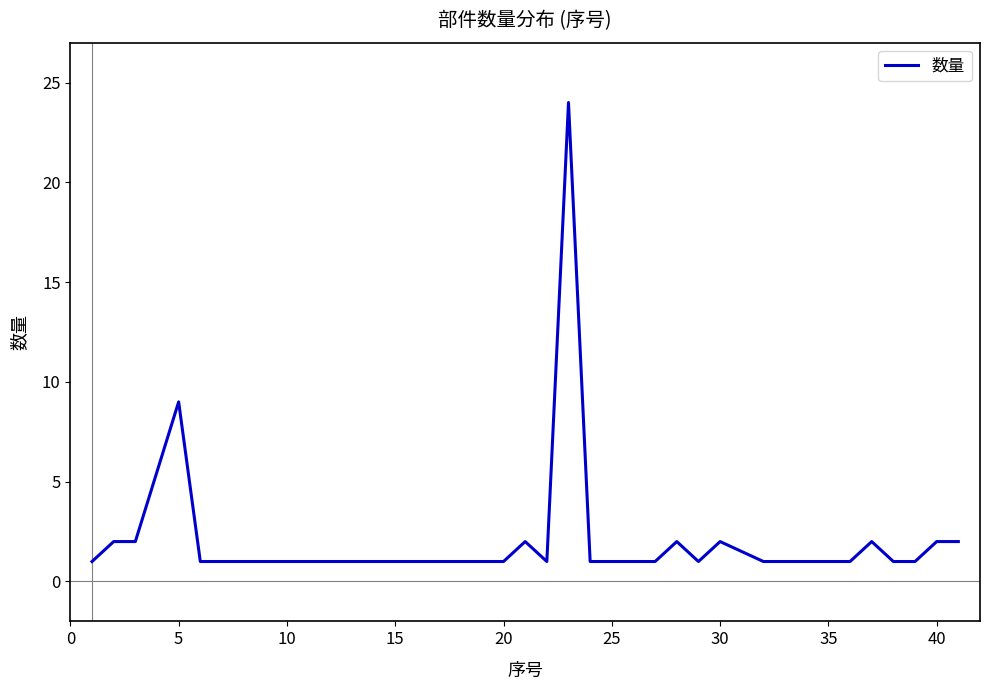

What is the maximum value shown in the chart?

24